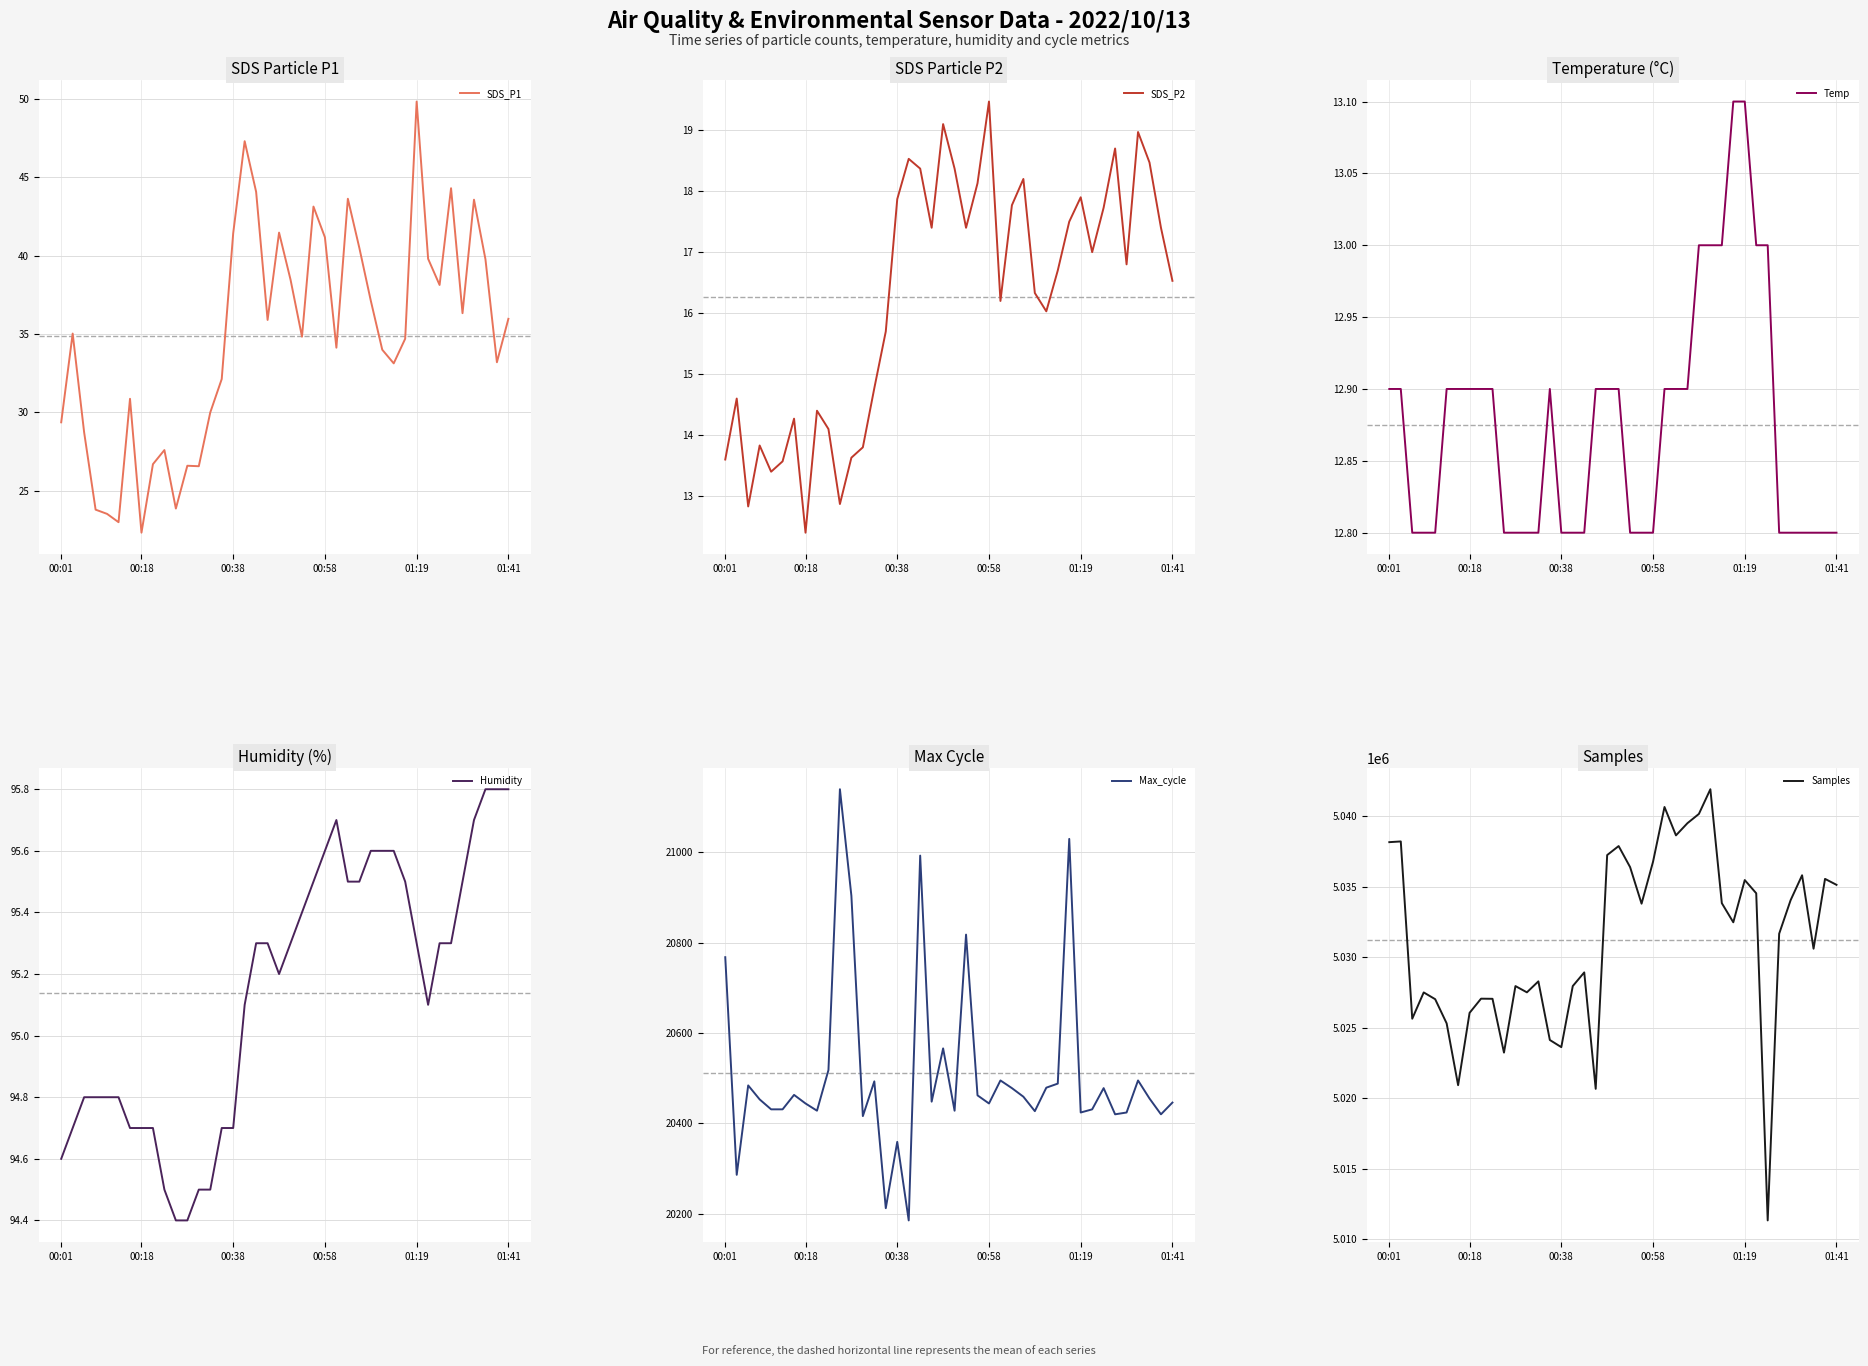

What is the lowest value of the SDS_P1 series?

22.3